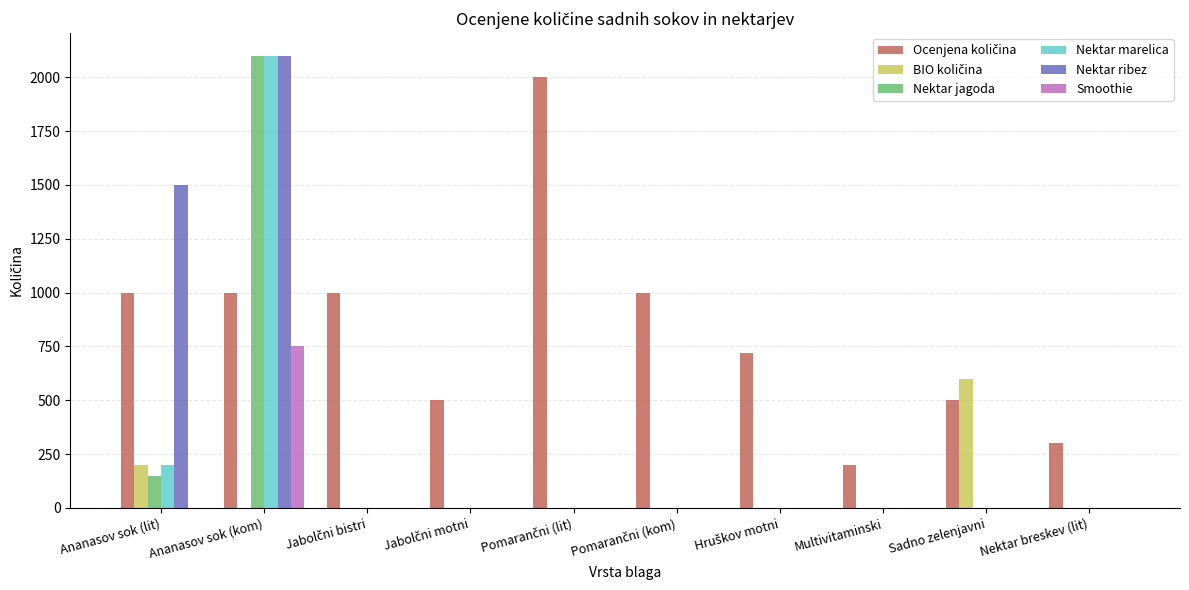

What is the sum of all Nektar jagoda values?

2250